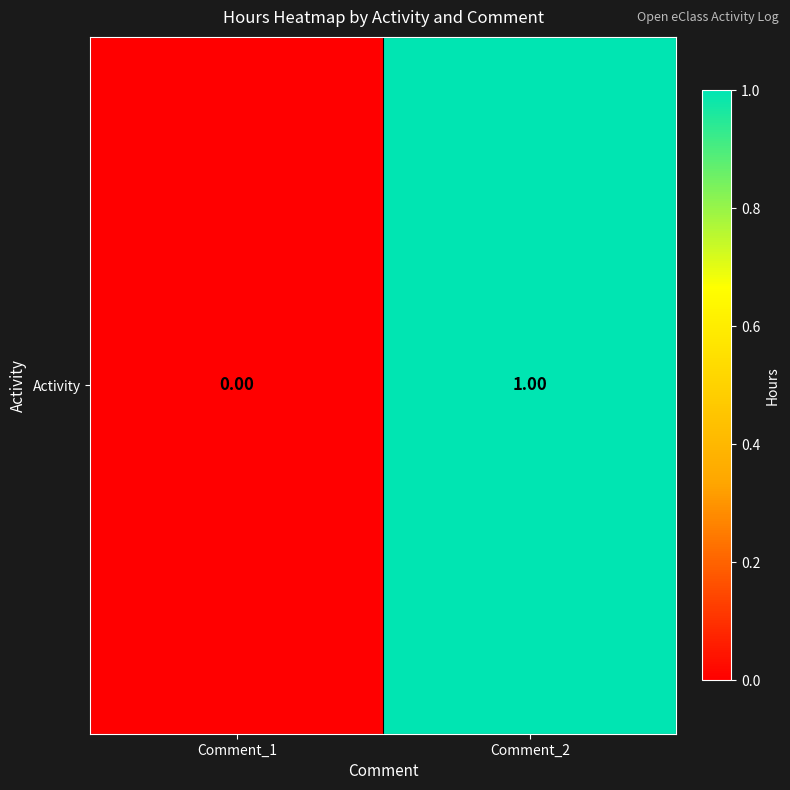

What is the change in value from Comment_1 to Comment_2?

+1